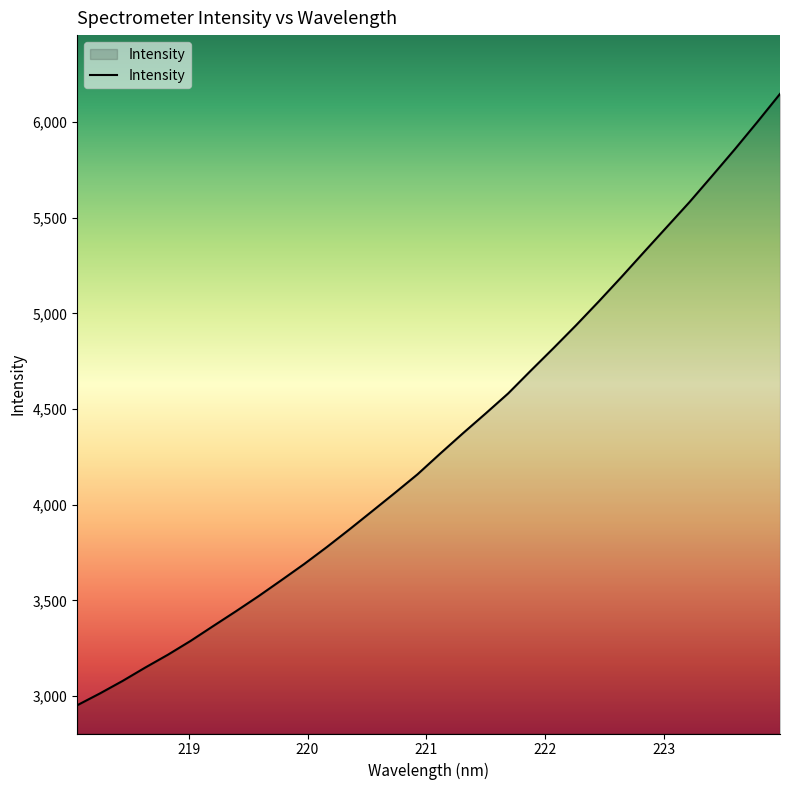

What is the difference between the maximum and minimum values?

3195.8